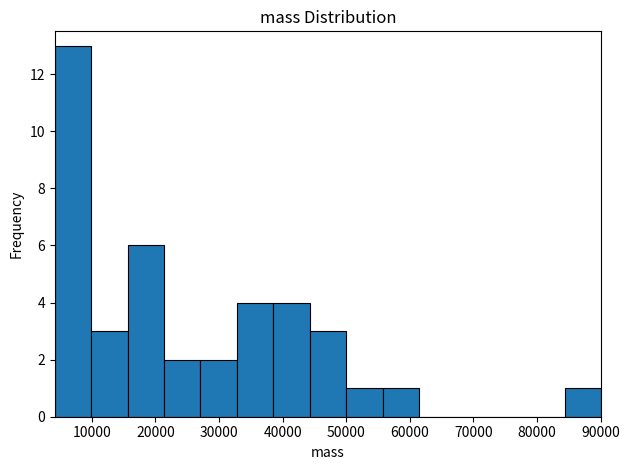

Reading left to right, transcribe this chart: for each bar, give the range it covers on the x-axis and its height. Neither the bar edges nor the heights are printed on the chart, so give them approximately, as read against the axes.

4000 to 10000: 13
10000 to 16000: 3
16000 to 21000: 6
21000 to 27000: 2
27000 to 33000: 2
33000 to 39000: 4
39000 to 44000: 4
44000 to 50000: 3
50000 to 56000: 1
56000 to 61000: 1
61000 to 67000: 0
67000 to 73000: 0
73000 to 79000: 0
79000 to 84000: 0
84000 to 90000: 1